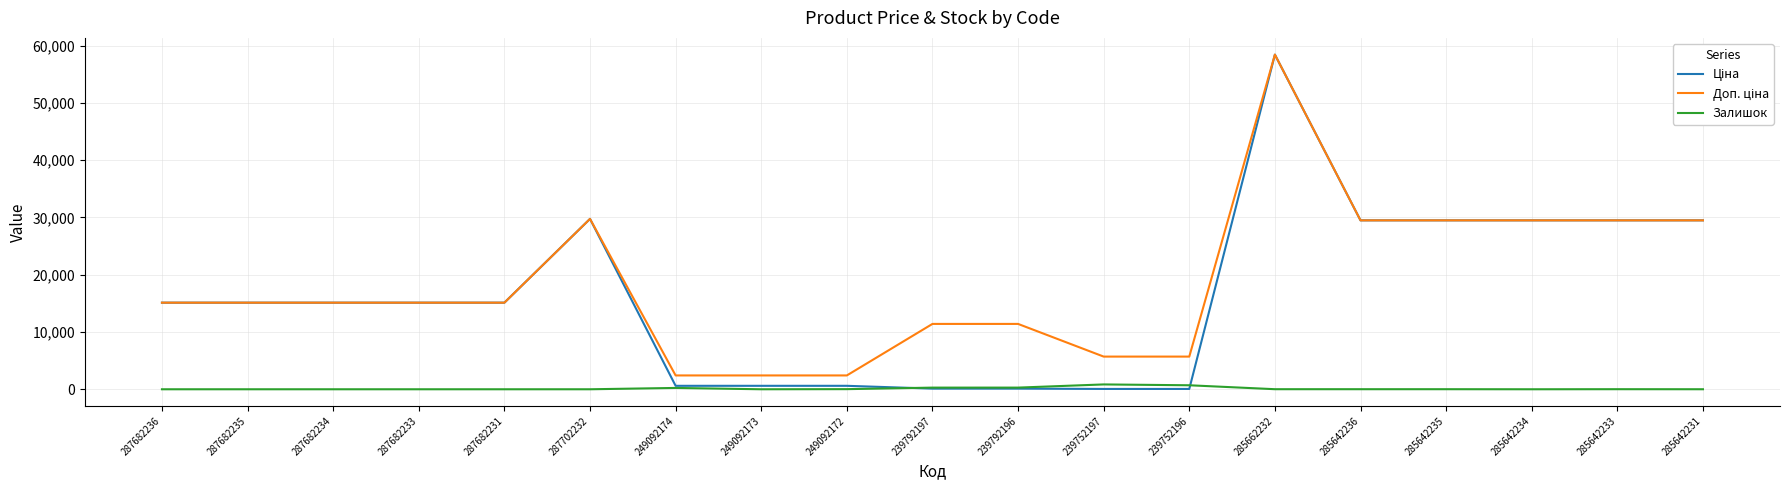

At which category does the chart reach its peak across all series?

285662232